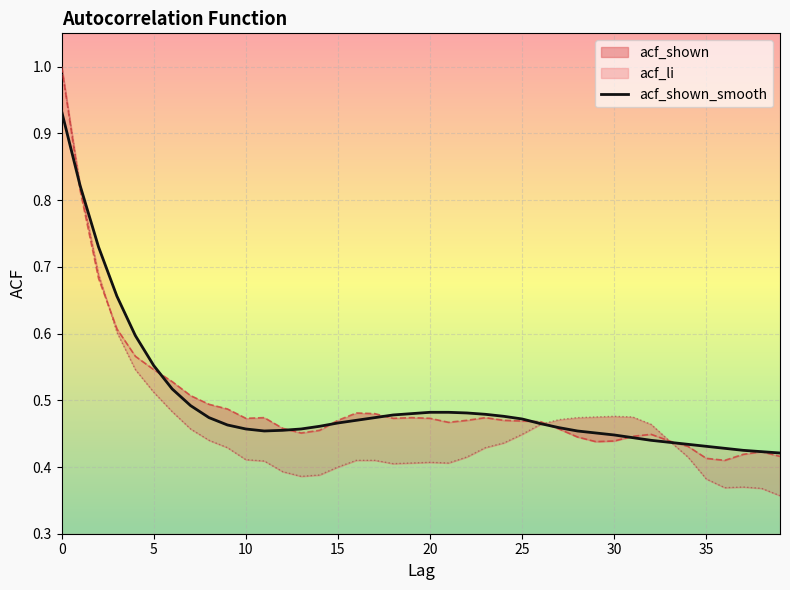

At which category does the data reach its first local valley?

11